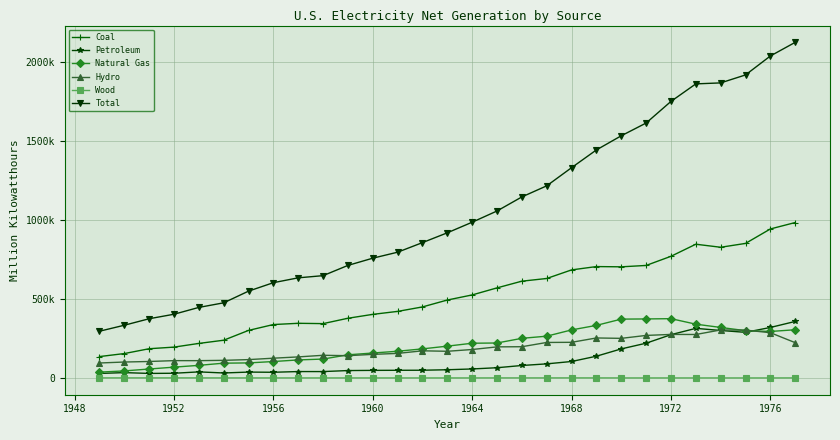

Does the chart have visible grid lines?

Yes